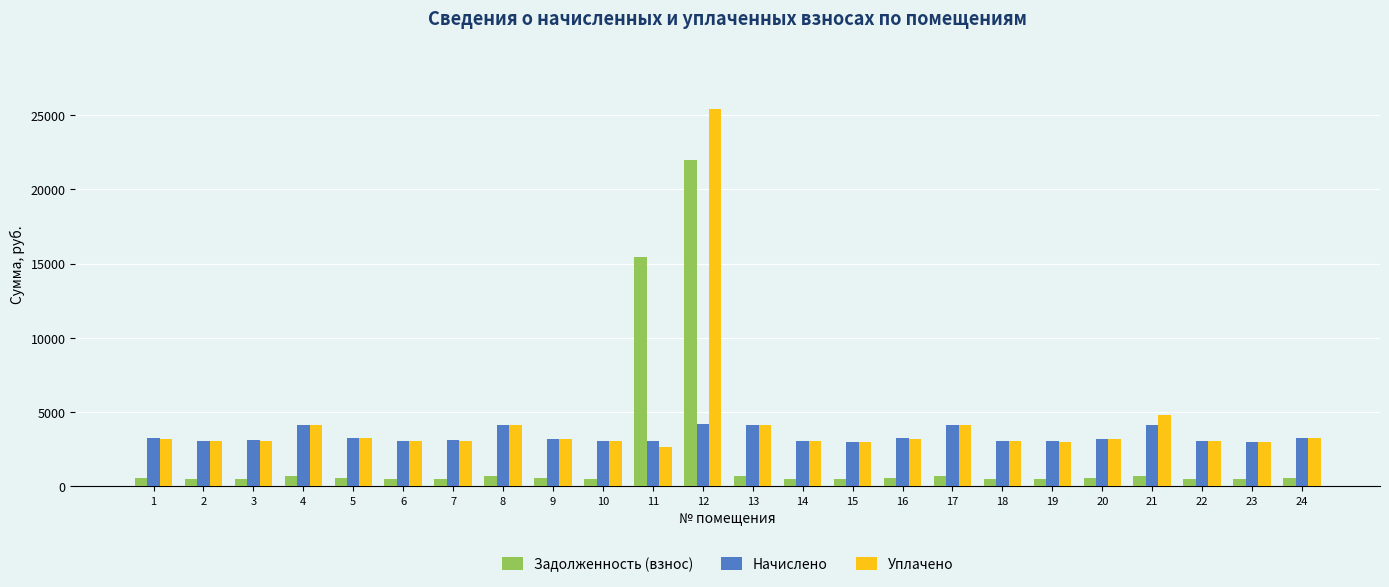

What is the greatest value displayed?

25420.4